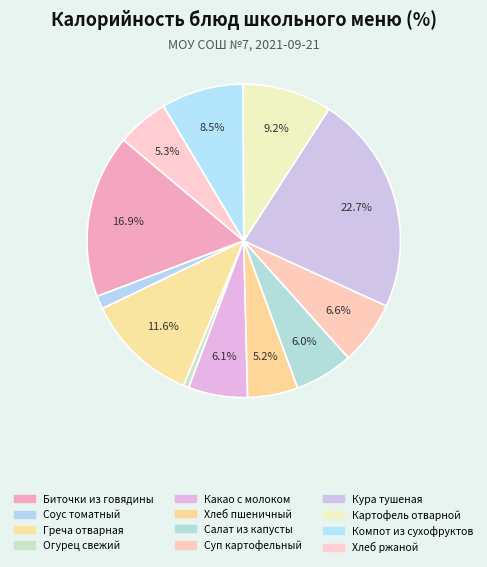

Rank the categories by value from lowest to highest.

Огурец свежий, Соус томатный, Хлеб пшеничный, Хлеб ржаной, Салат из капусты, Какао с молоком, Суп картофельный, Компот из сухофруктов, Картофель отварной, Греча отварная, Биточки из говядины, Кура тушеная